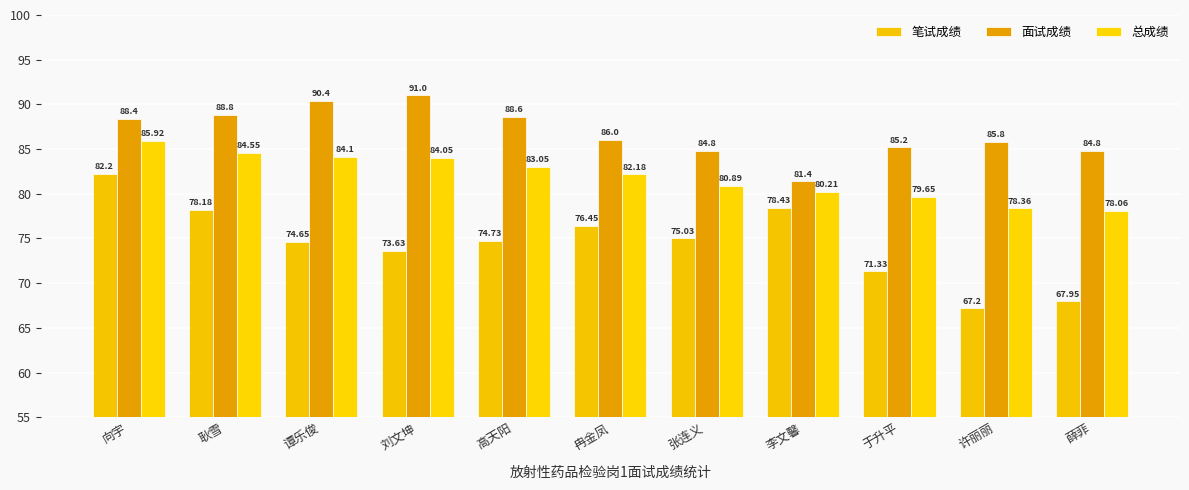

What is the minimum value for 笔试成绩?

67.2